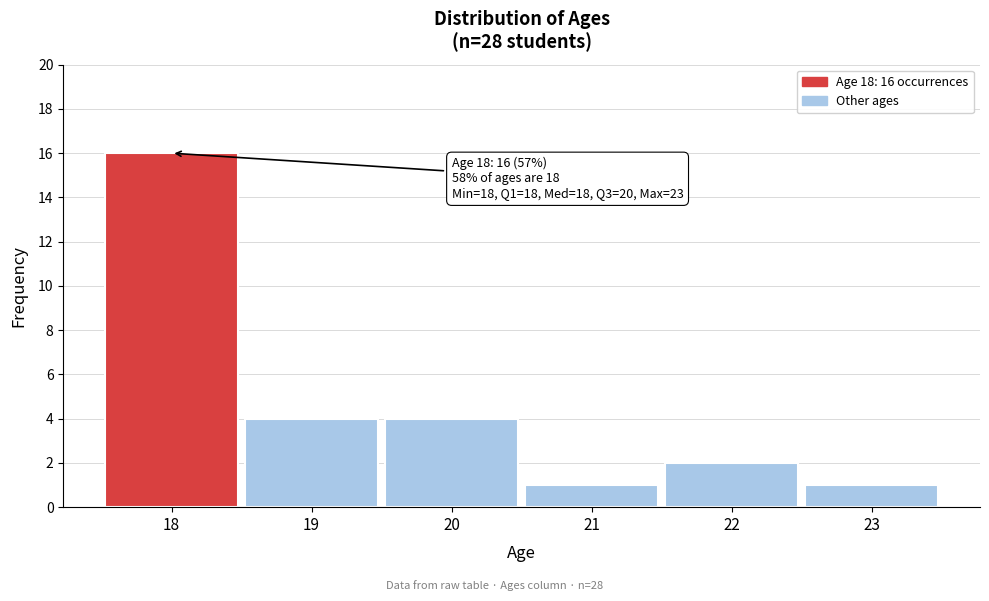

Reading left to right, list all the values displayed in this chart.

18=16	19=4	20=4	21=1	22=2	23=1